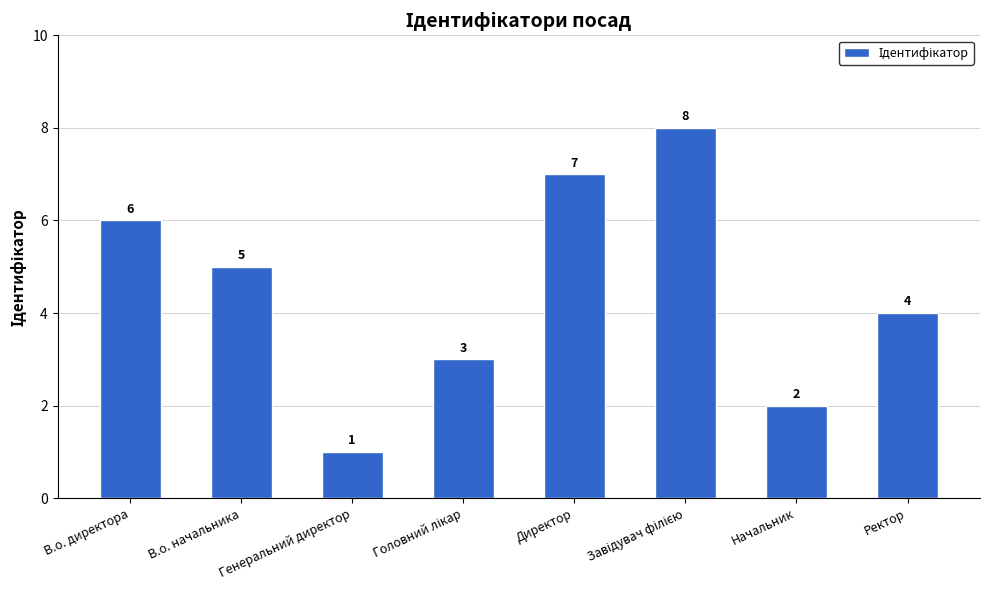

What is the label of the 7th bar from the right?

В.о. начальника